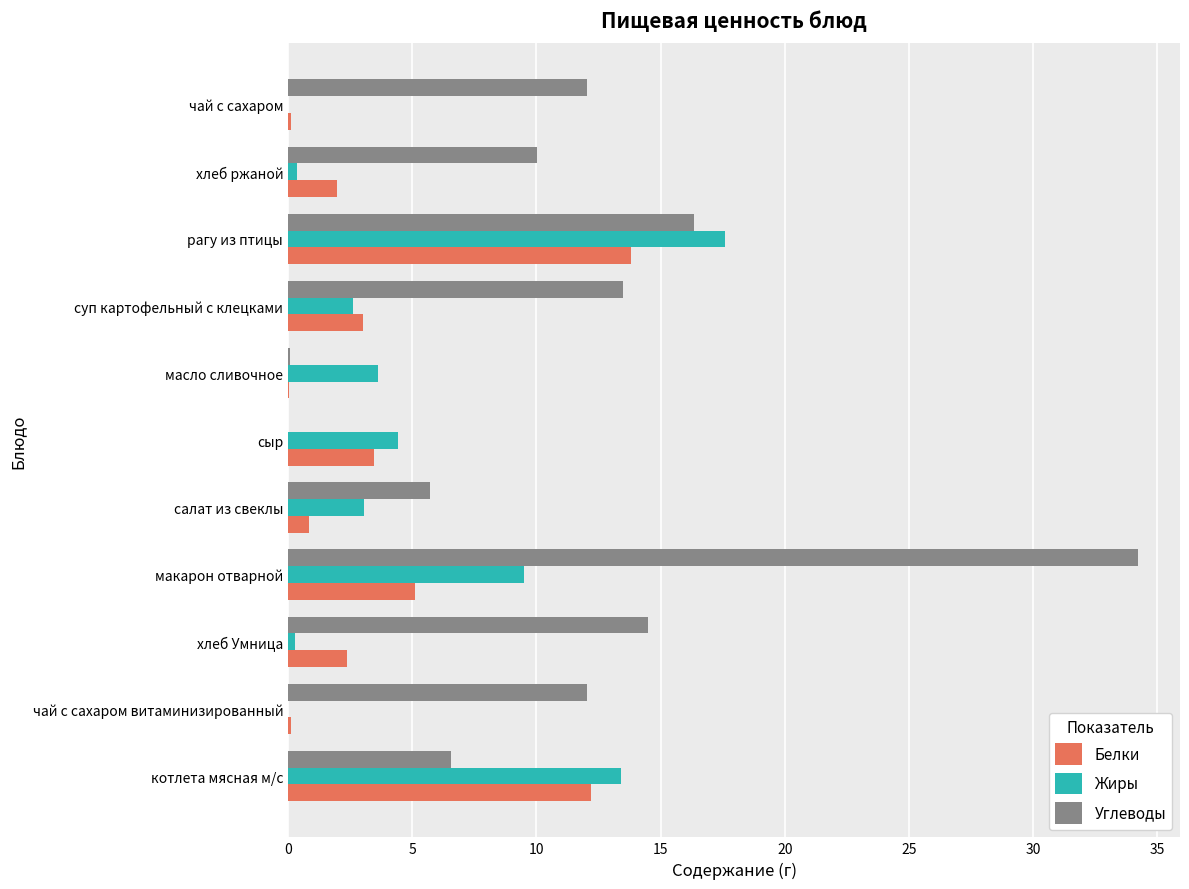

Which series has the largest total across all categories?

Углеводы